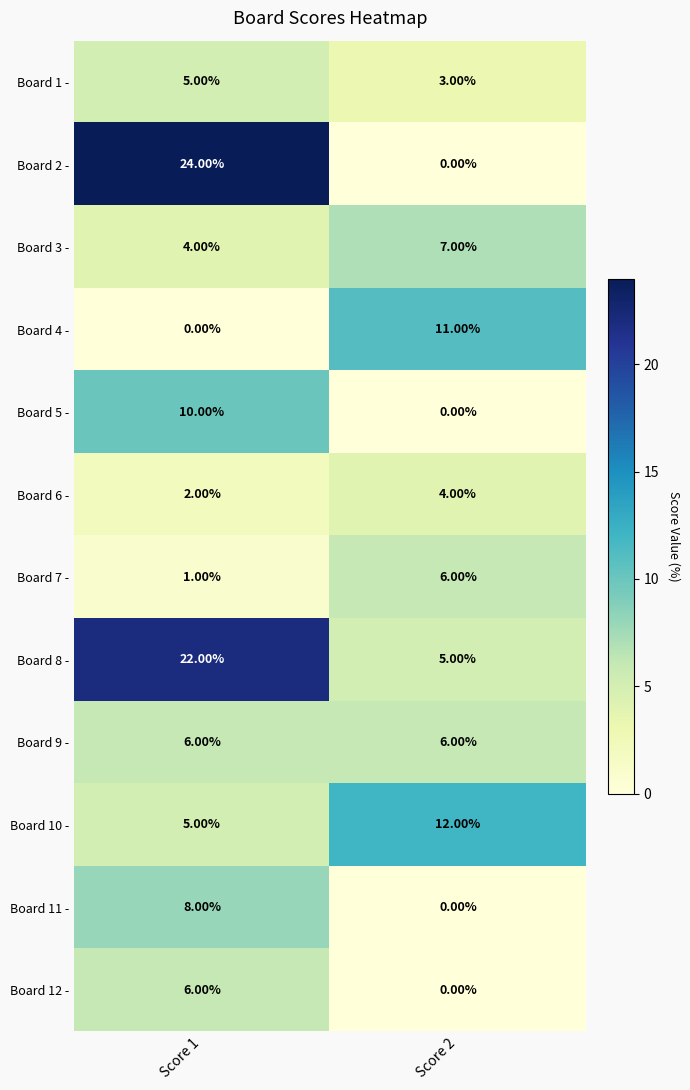

What is the spread (max minus min) of values at Score 2?

12